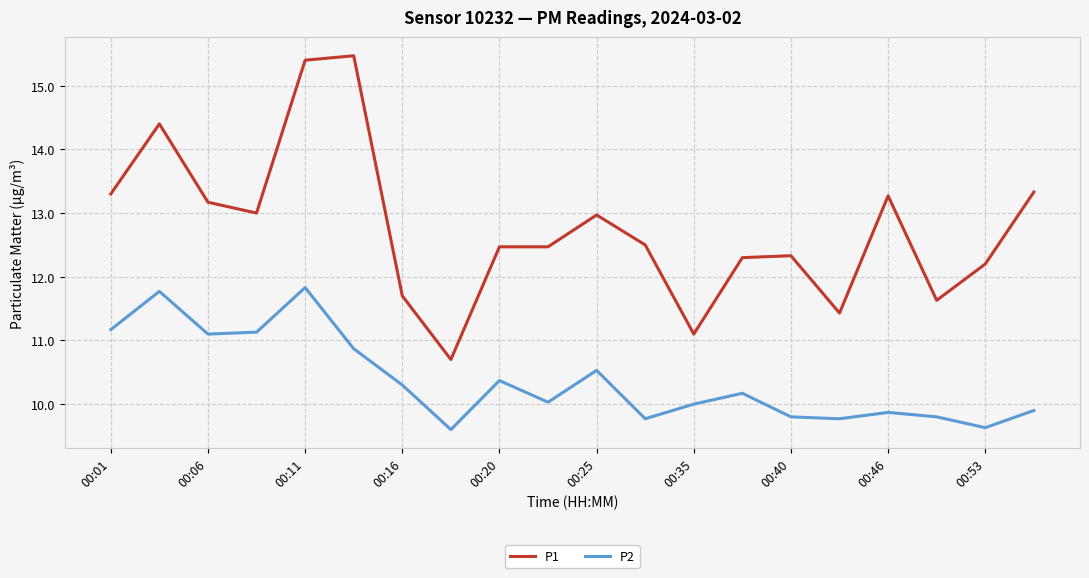

True or false: P1 and P2 intersect in this chart.

False